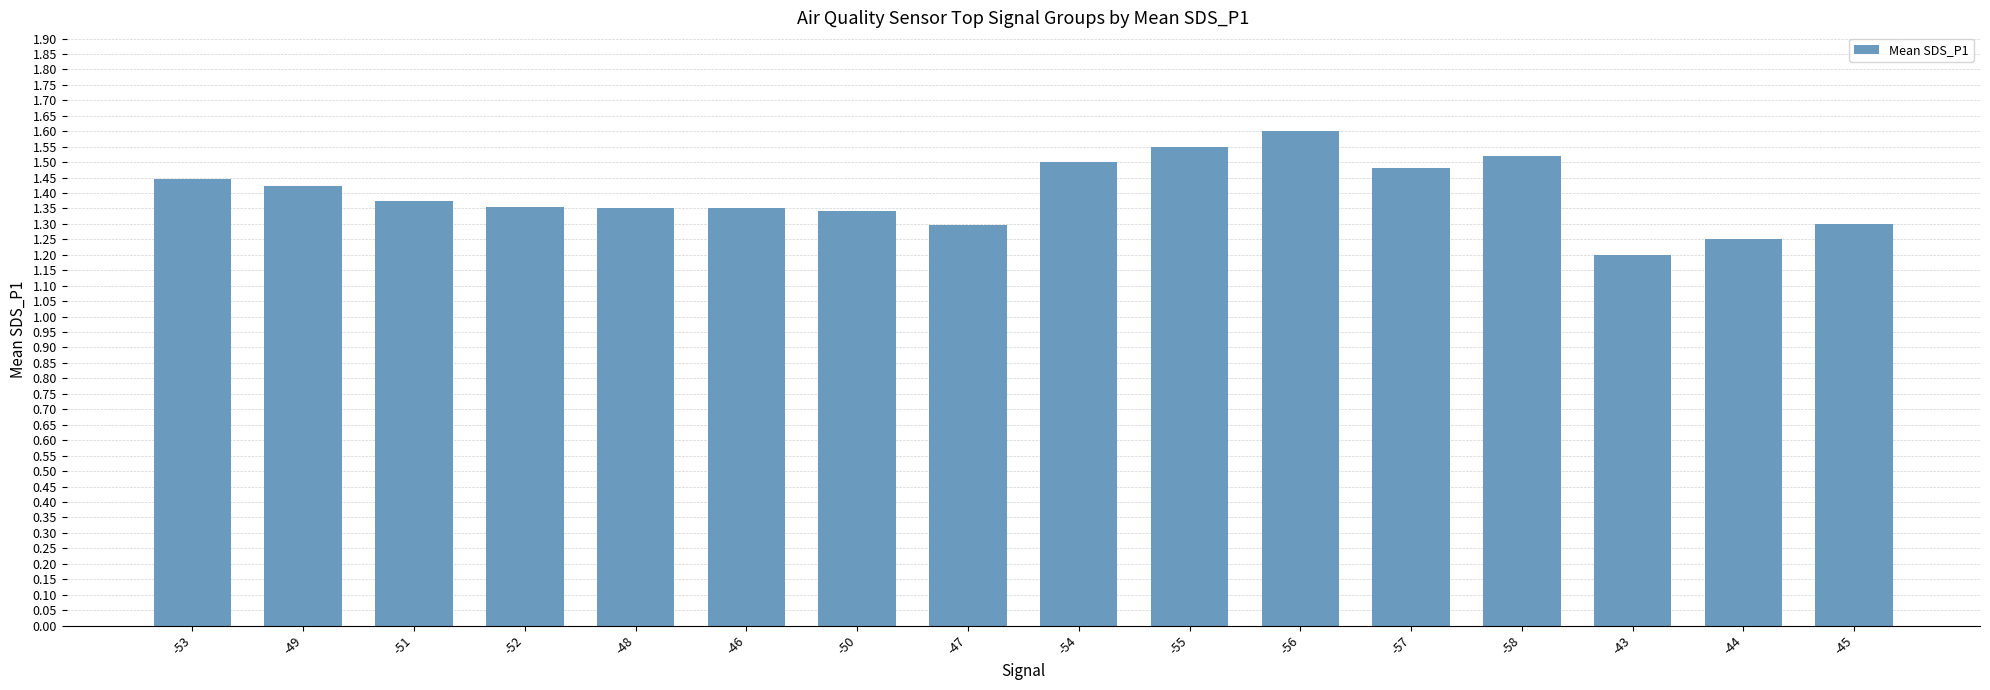

Is it true that the value at -44 is 1.2?

True